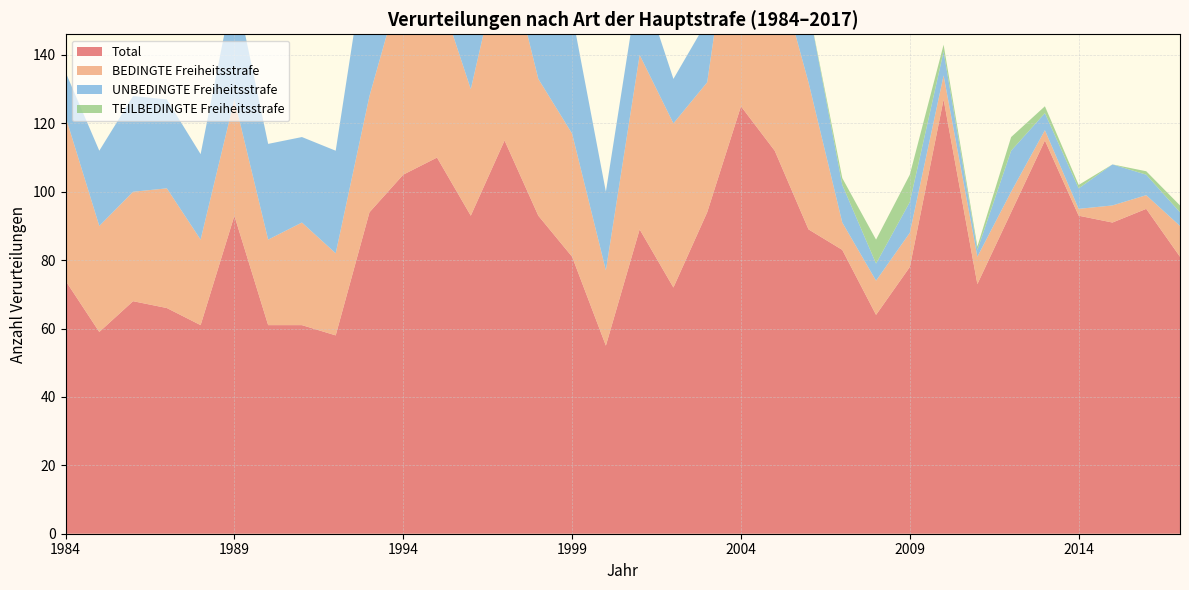

Reading left to right, list all the values displayed in this chart.

Total: 1984=74	1985=59	1986=68	1987=66	1988=61	1989=93	1990=61	1991=61	1992=58	1993=94	1994=105	1995=110	1996=93	1997=115	1998=93	1999=81	2000=55	2001=89	2002=72	2003=94	2004=125	2005=112	2006=89	2007=83	2008=64	2009=78	2010=127	2011=73	2012=94	2013=115	2014=93	2015=91	2016=95	2017=81
BEDINGTE Freiheitsstrafe: 1984=48	1985=31	1986=32	1987=35	1988=25	1989=34	1990=25	1991=30	1992=24	1993=34	1994=58	1995=50	1996=37	1997=58	1998=40	1999=36	2000=22	2001=51	2002=48	2003=38	2004=75	2005=56	2006=43	2007=8	2008=10	2009=10	2010=7	2011=8	2012=6	2013=3	2014=2	2015=5	2016=4	2017=9
UNBEDINGTE Freiheitsstrafe: 1984=13	1985=22	1986=28	1987=26	1988=25	1989=34	1990=28	1991=25	1992=30	1993=48	1994=39	1995=39	1996=39	1997=48	1998=36	1999=35	2000=23	2001=23	2002=13	2003=18	2004=21	2005=34	2006=22	2007=11	2008=5	2009=9	2010=7	2011=2	2012=12	2013=5	2014=6	2015=12	2016=6	2017=4
TEILBEDINGTE Freiheitsstrafe: 1984=0	1985=0	1986=0	1987=0	1988=0	1989=0	1990=0	1991=0	1992=0	1993=0	1994=0	1995=0	1996=0	1997=0	1998=0	1999=0	2000=0	2001=0	2002=0	2003=0	2004=0	2005=0	2006=0	2007=2	2008=7	2009=8	2010=2	2011=1	2012=4	2013=2	2014=1	2015=0	2016=1	2017=2